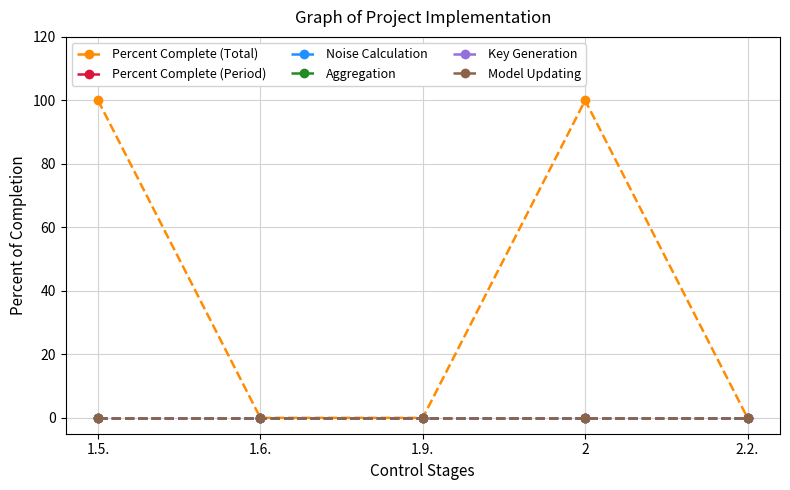

At which label does Model Updating reach its minimum?

1.5.